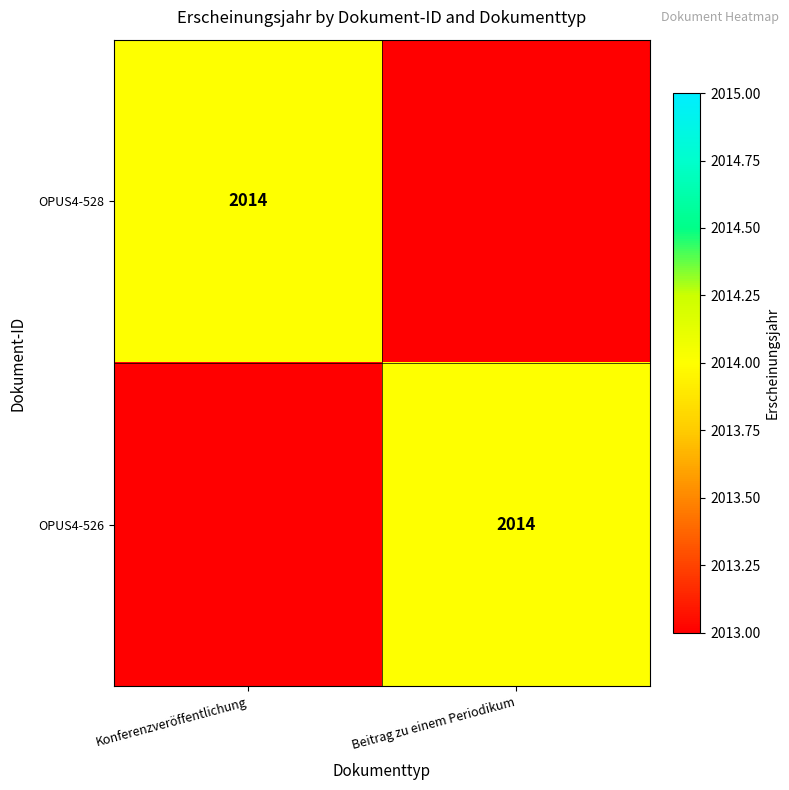

The value of OPUS4-528 at Konferenzveröffentlichung is 2014. True or false?

True